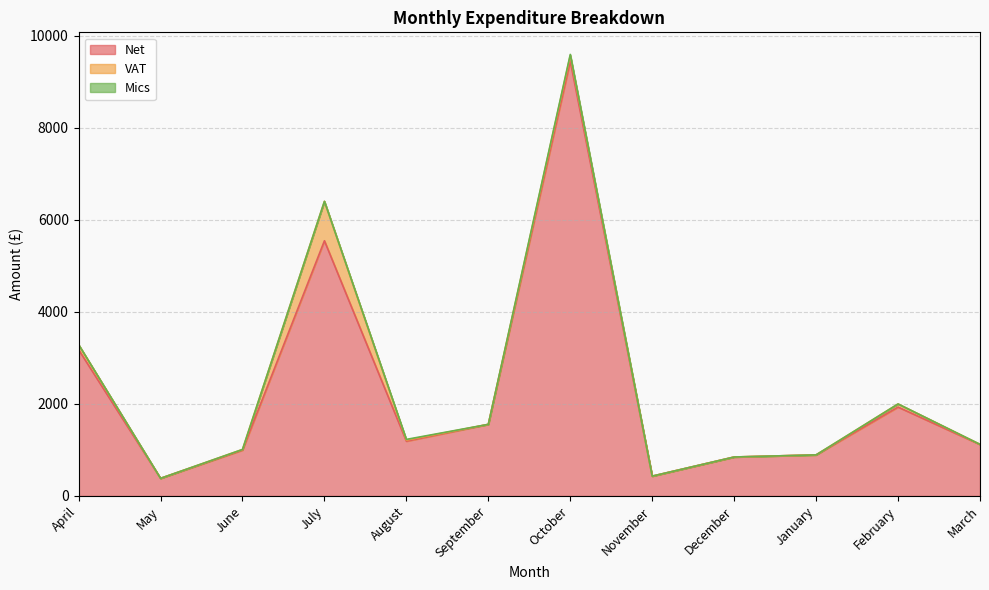

How many lines are shown in the chart?

3